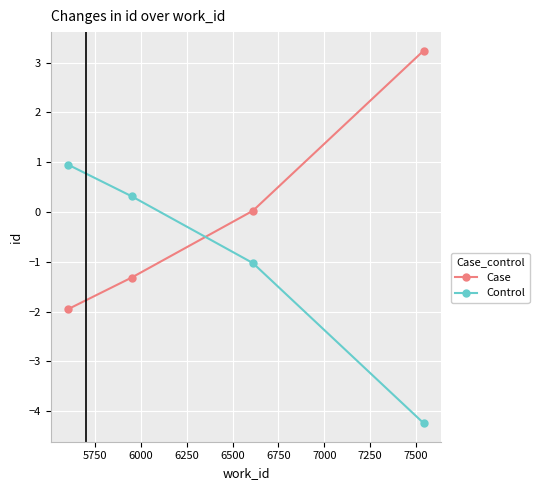

True or false: Case has more than 2 interior local peaks.

False